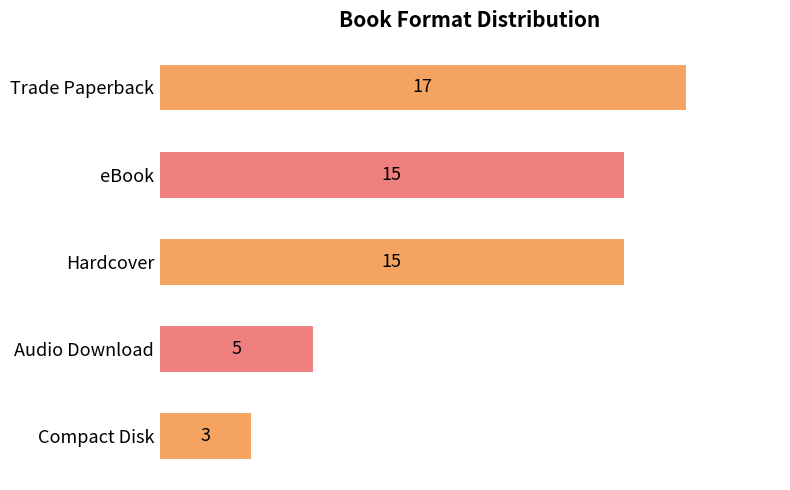

True or false: the data shows 24 at Hardcover.

False